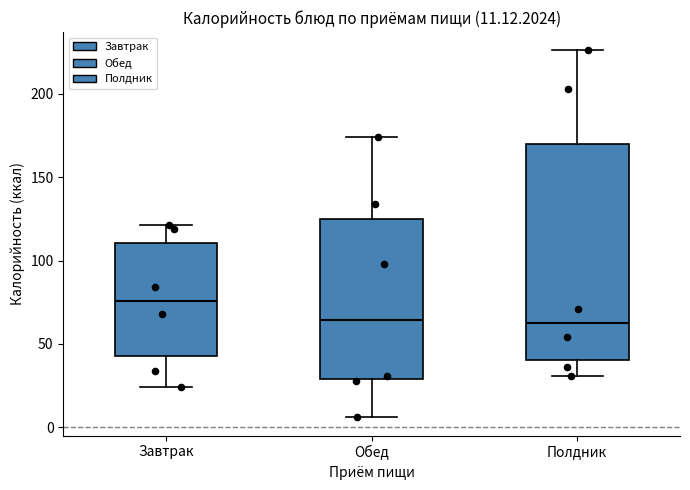

Which box has the highest median line?

Завтрак